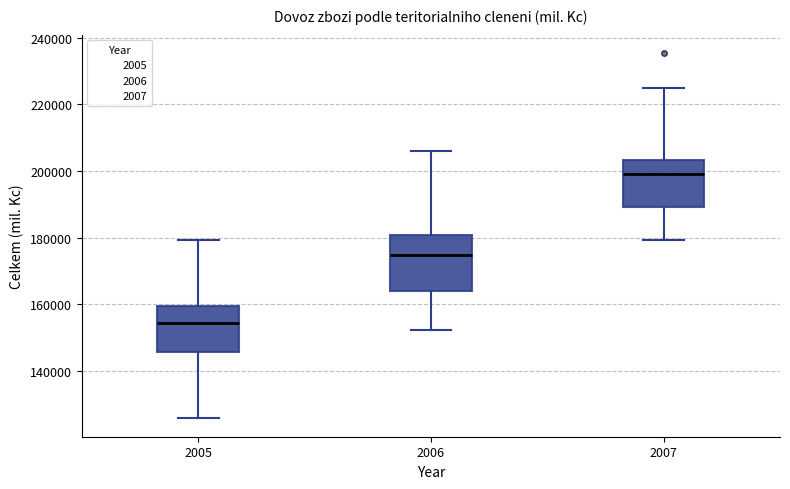

Comparing the boxes themselves (not the whiskers), which one is the tallest?

2006